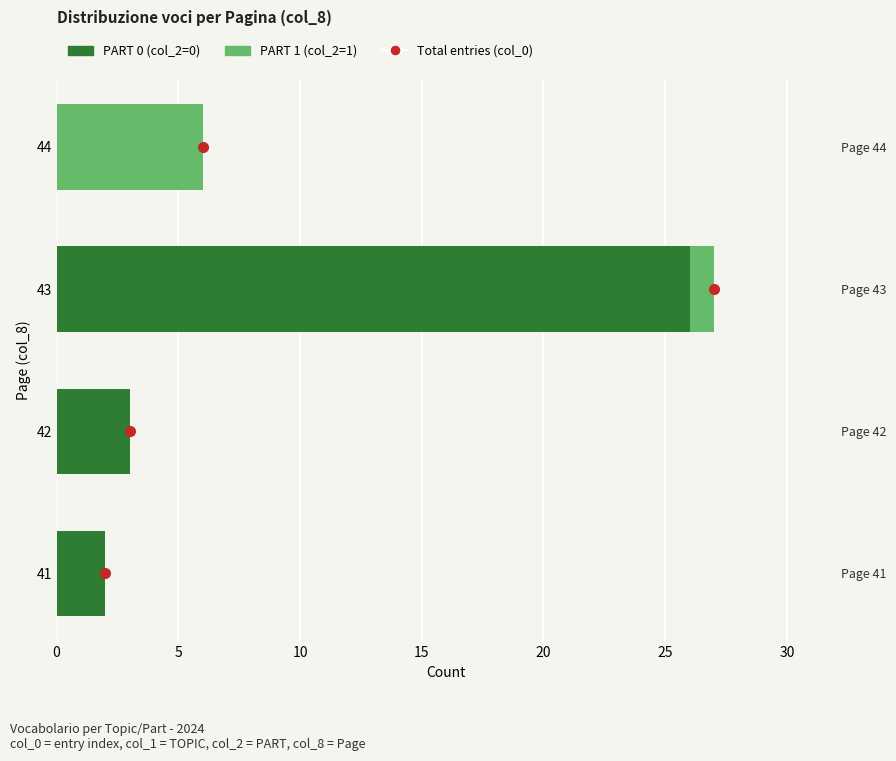

What is the spread (max minus min) of values at 5?

3